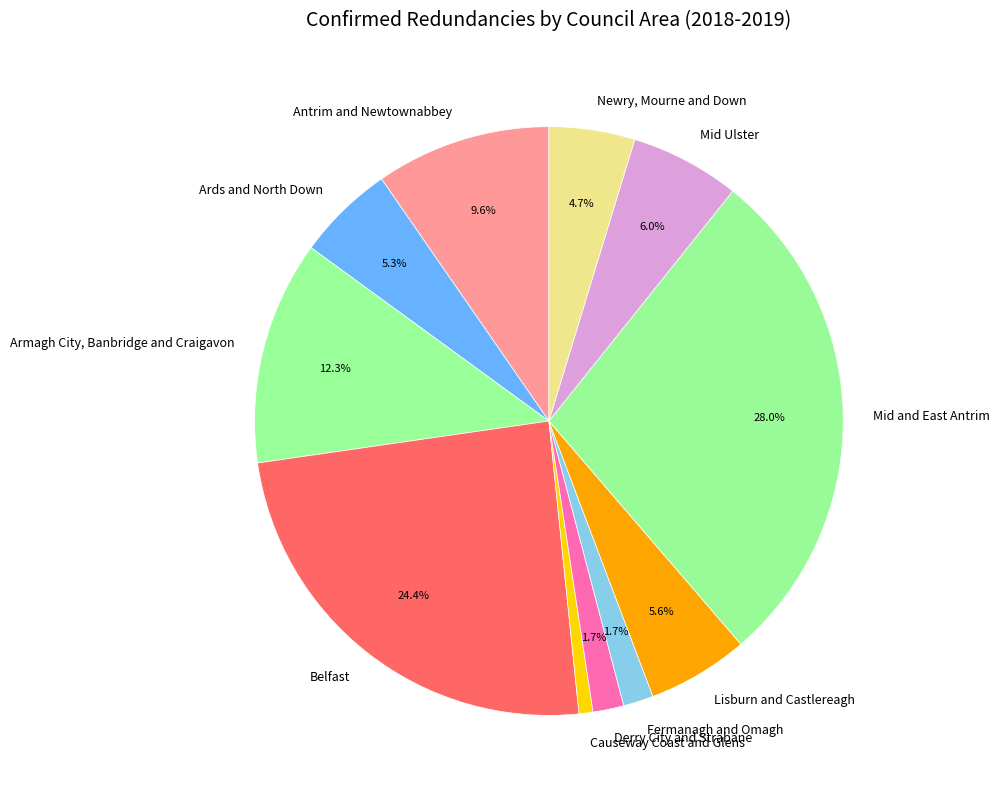

To the nearest percent, what portion does Armagh City, Banbridge and Craigavon represent?

12%